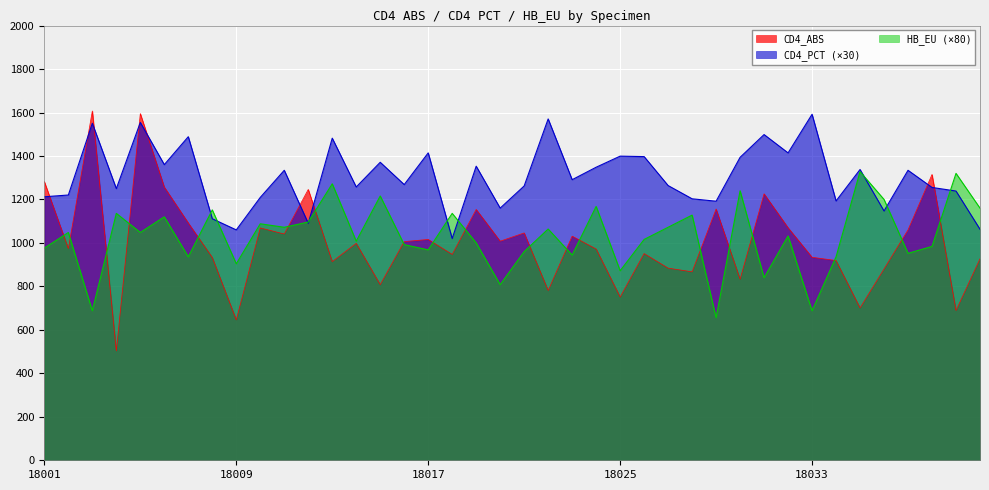

True or false: HB_EU and CD4_PCT cross at least once.

True